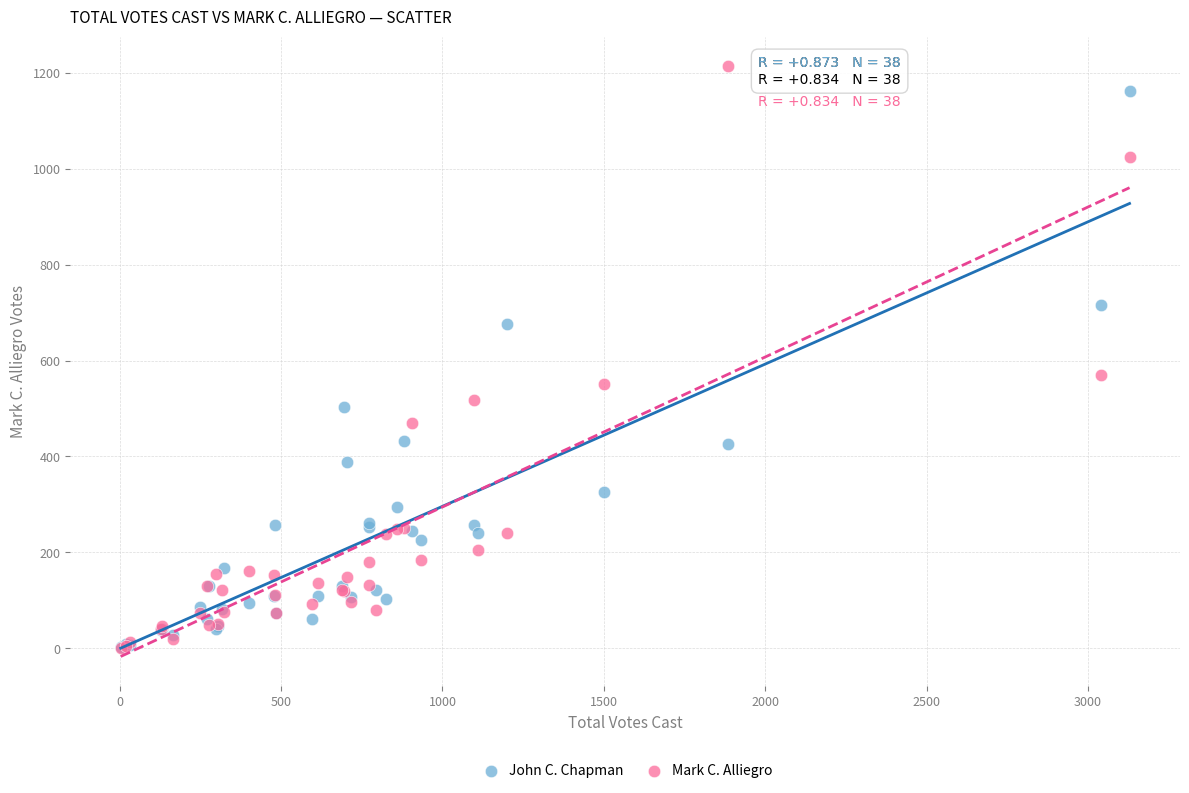

In the Mark C. Alliegro series, what Y value is closest to 607?

570